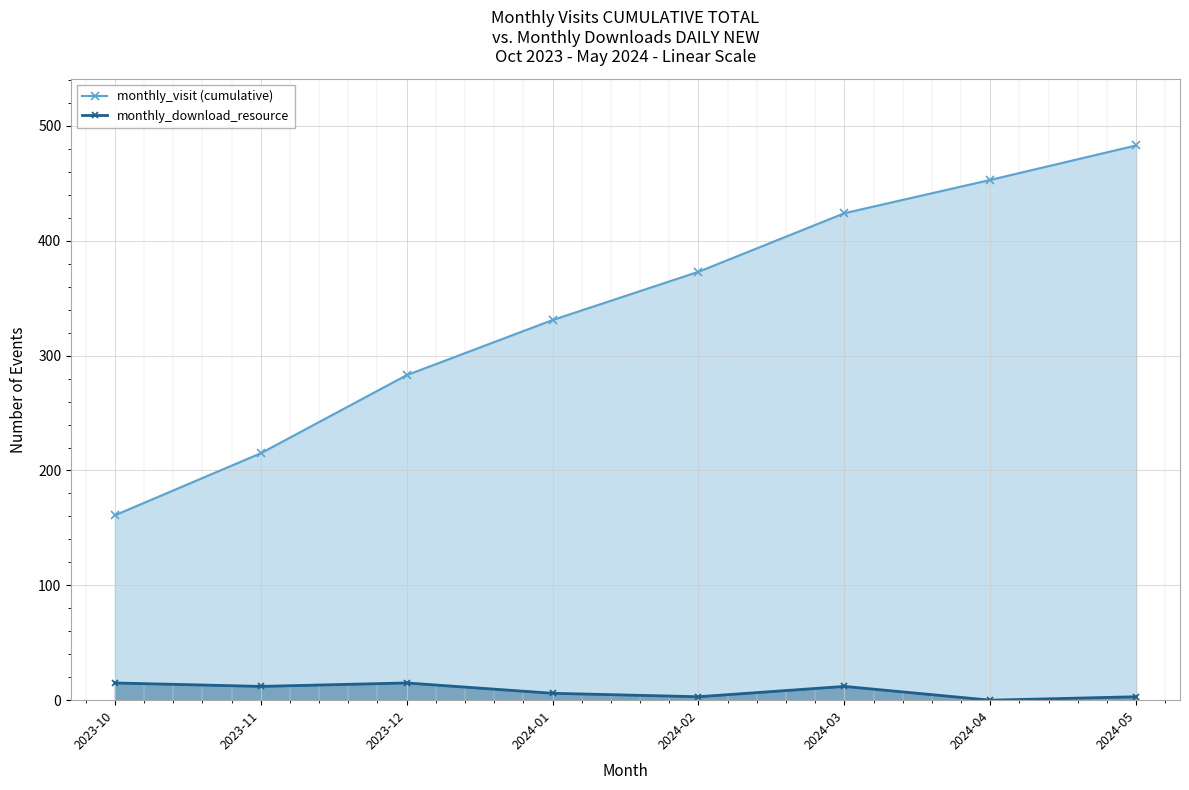

Count the number of categories in the chart.

8